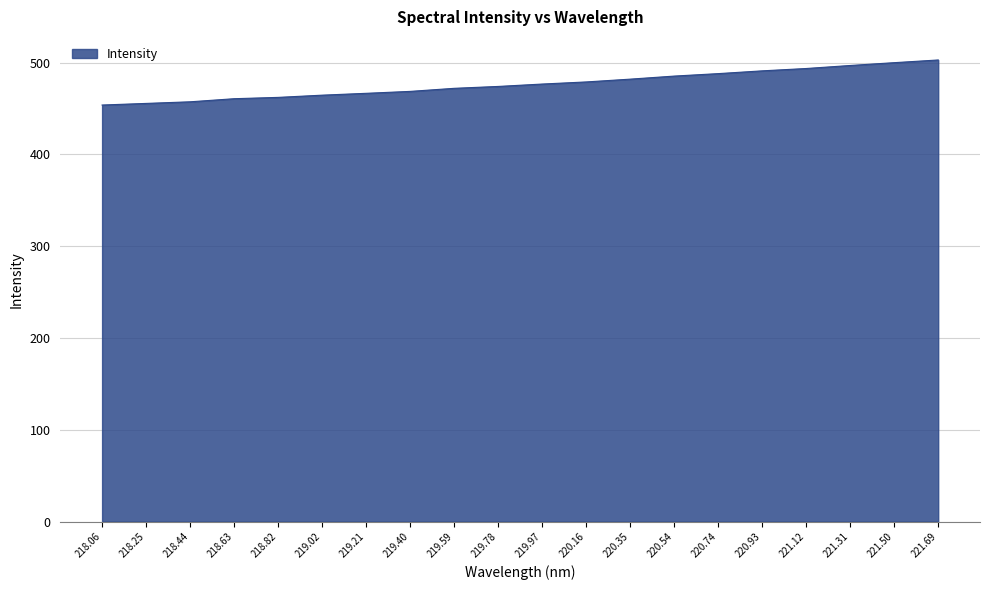

The chart shows a value of 670.2 at 219.97. True or false?

False